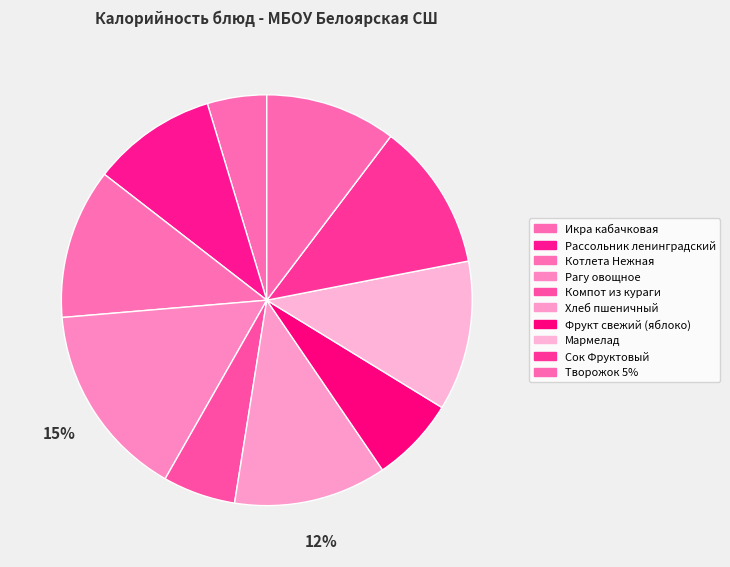

Between Рагу овощное and Котлета Нежная, which is larger?

Рагу овощное